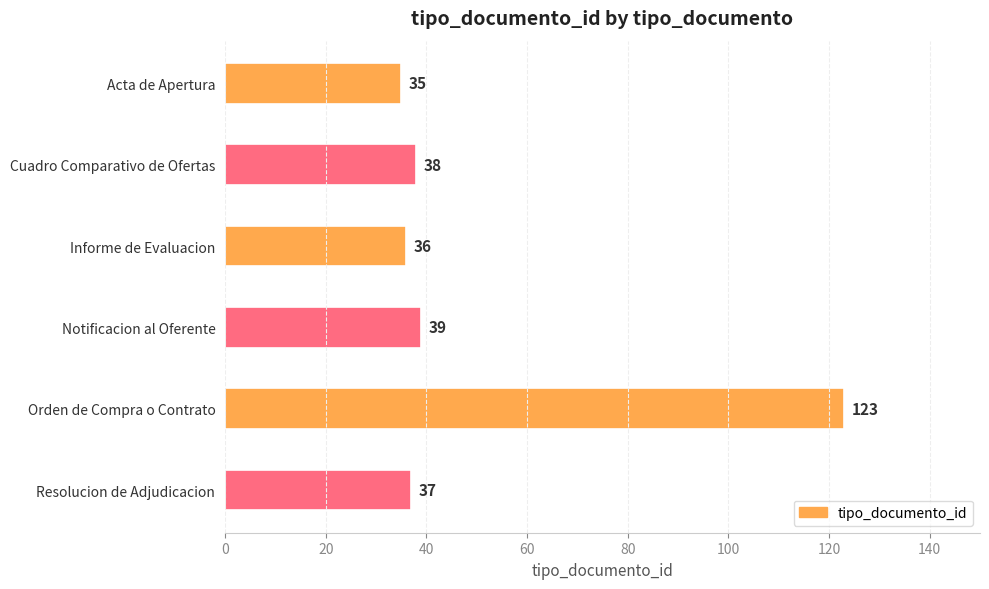

How many data points does each series have?

6